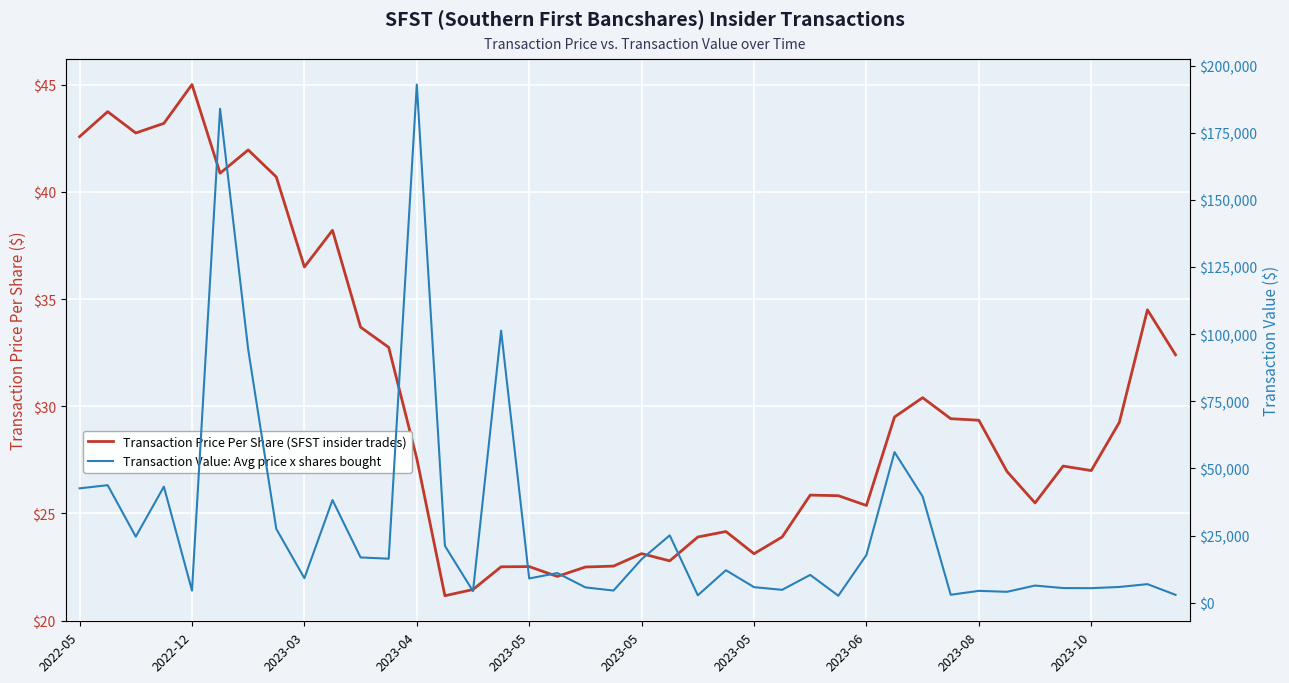

How many categories are shown in the chart?

40